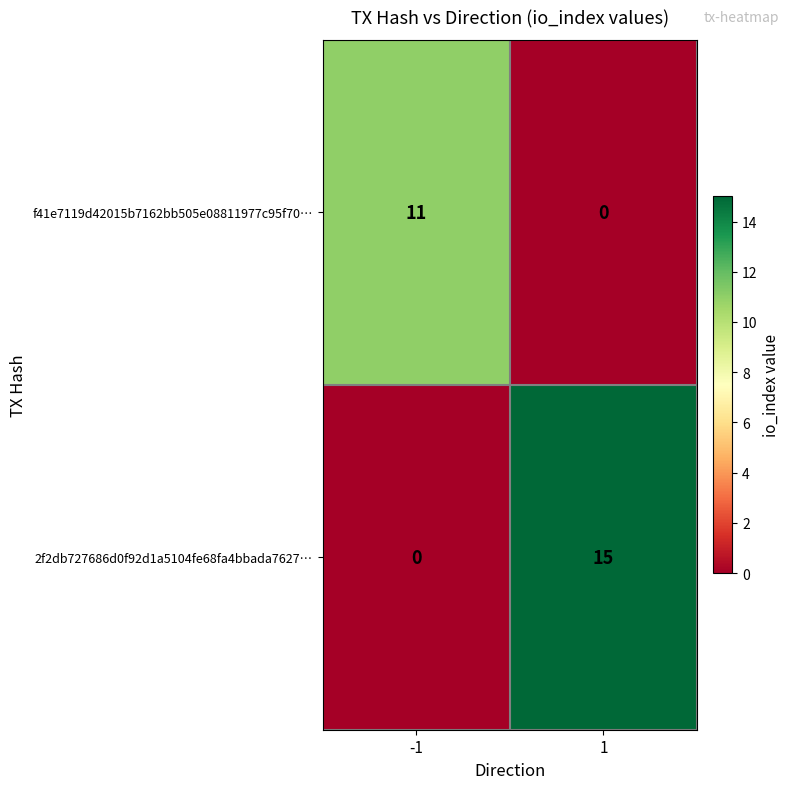

Reading left to right, what are all the values shown in this chart?

f41e7119d42015b7162bb505e08811977c95f70…: 11	0
2f2db727686d0f92d1a5104fe68fa4bbada7627…: 0	15